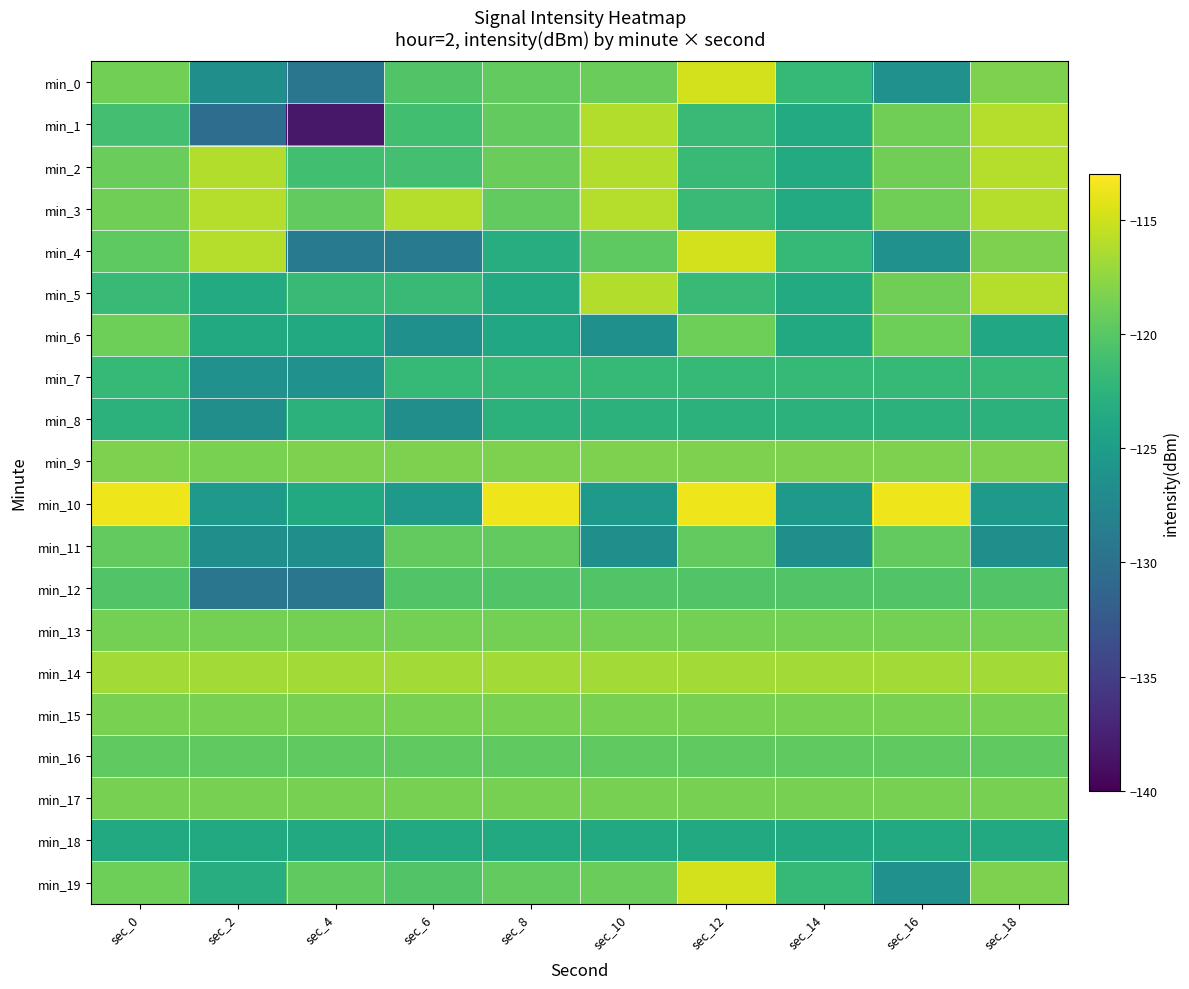

List the series in order of their peak value, lowest first.

min_18, min_8, min_7, min_12, min_16, min_11, min_6, min_13, min_17, min_15, min_9, min_14, min_1, min_2, min_3, min_5, min_0, min_4, min_19, min_10